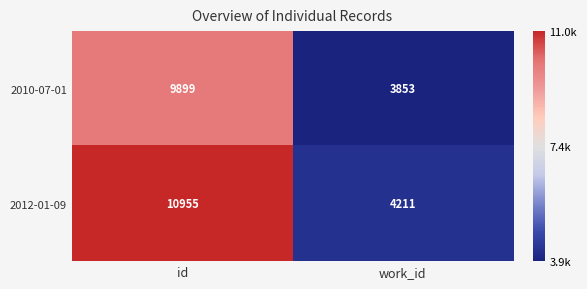

What value does the 2010-07-01 series have at work_id, to the nearest 50?

3850